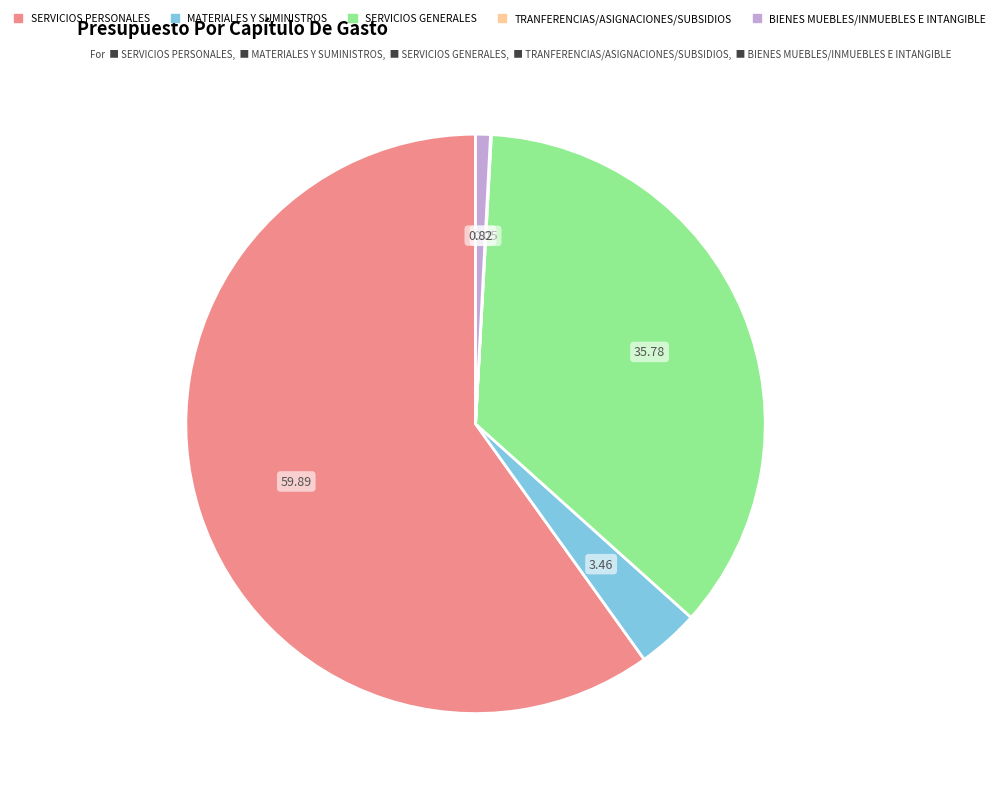

Combined, do SERVICIOS PERSONALES and BIENES MUEBLES/INMUEBLES E INTANGIBLE account for over 50%?

Yes